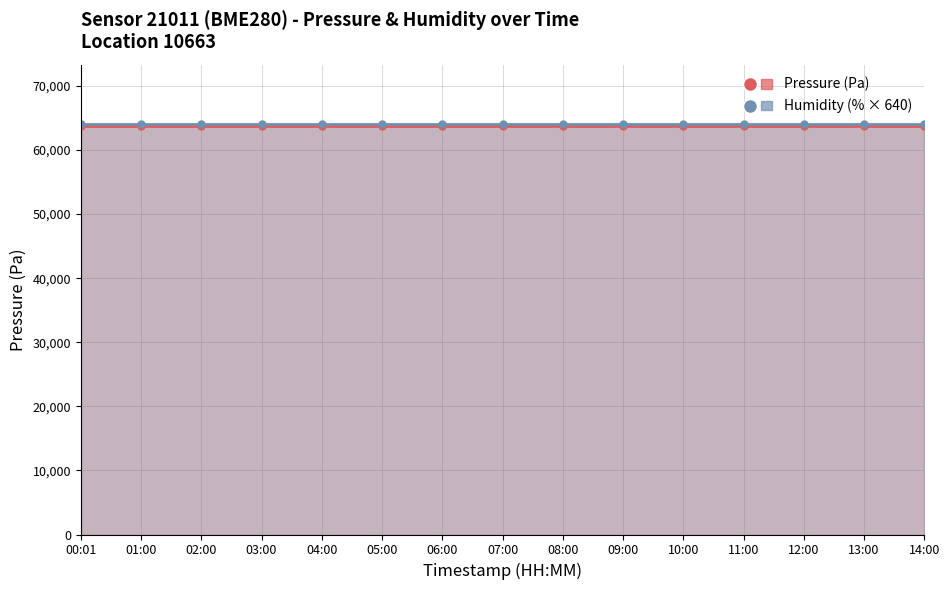

How many lines are shown in the chart?

2